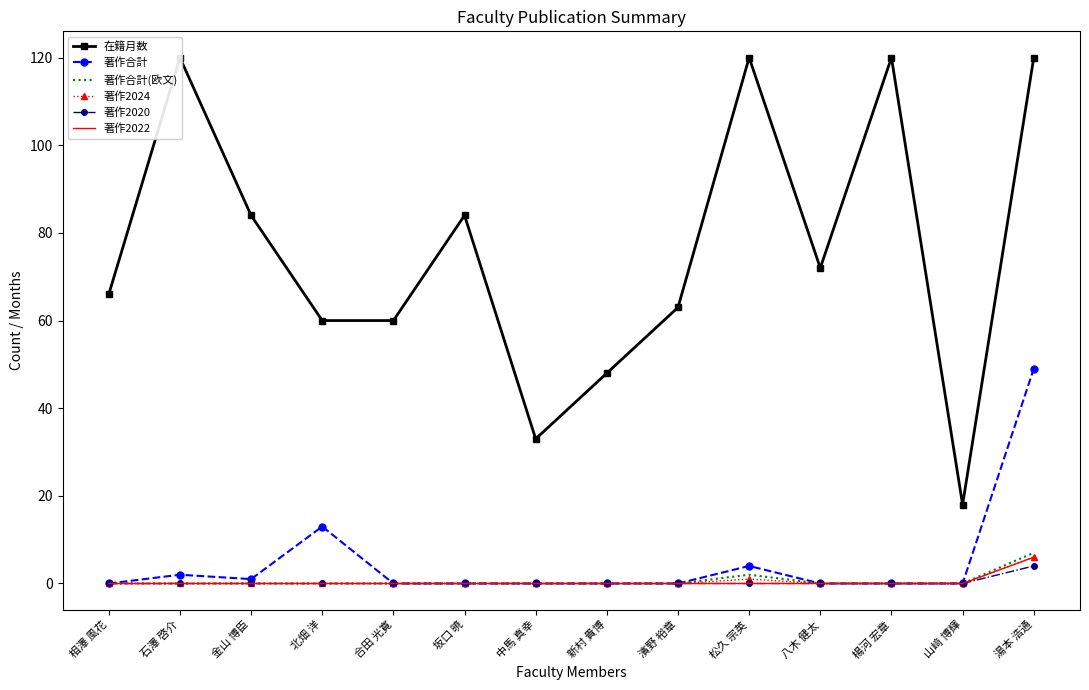

Which category has the highest value across all series?

石澤 啓介